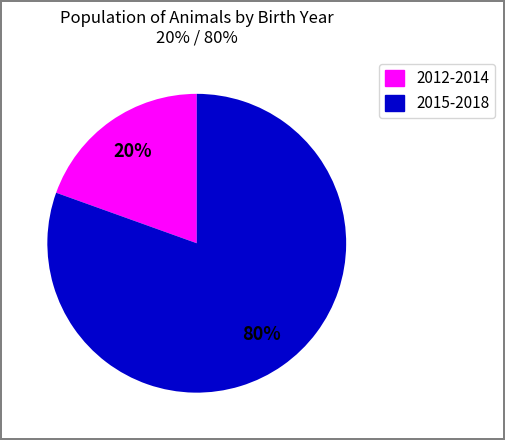

To the nearest percent, what is the average slice percentage?

50%